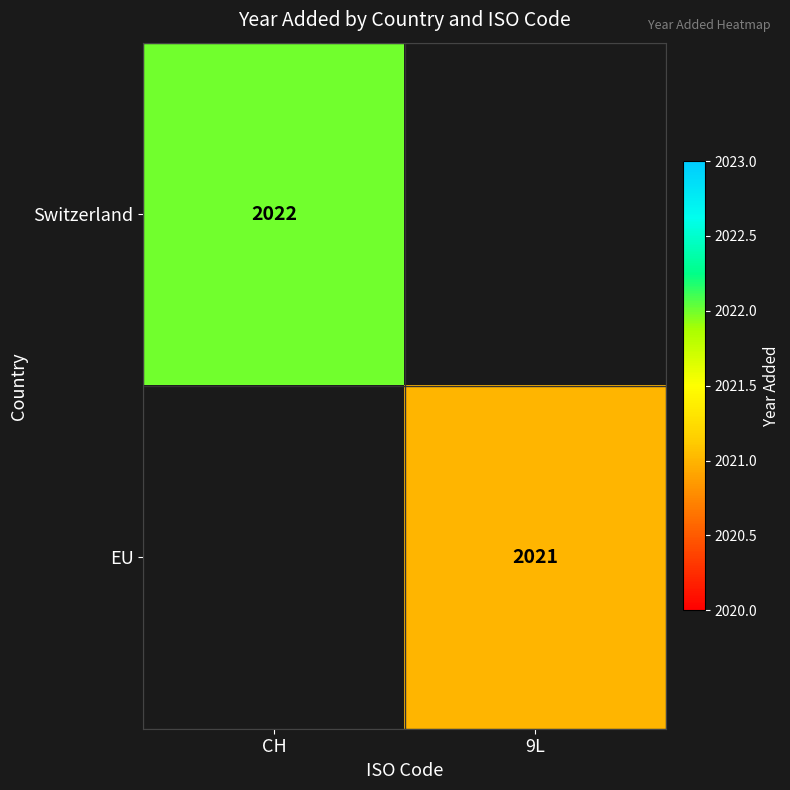

Is it true that EU equals 2021 at 9L?

True